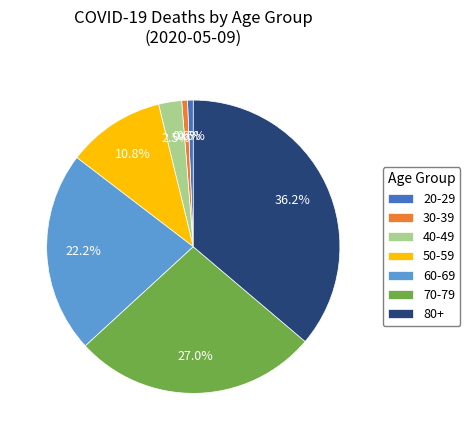

Does any single category account for the majority?

No